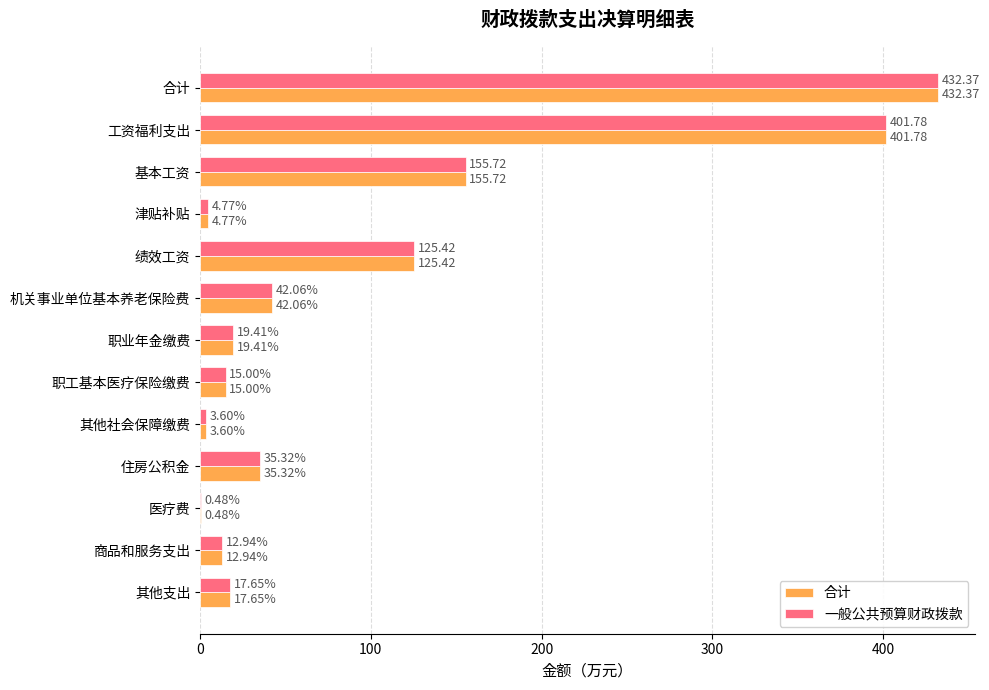

What is the sum of the 一般公共预算财政拨款 values at 津贴补贴 and 合计?

437.1